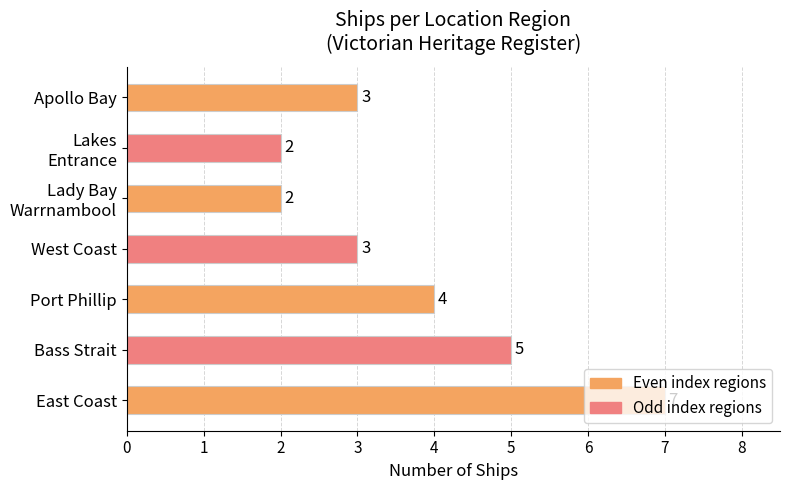

Between Port Phillip and Apollo Bay, which is larger?

Port Phillip